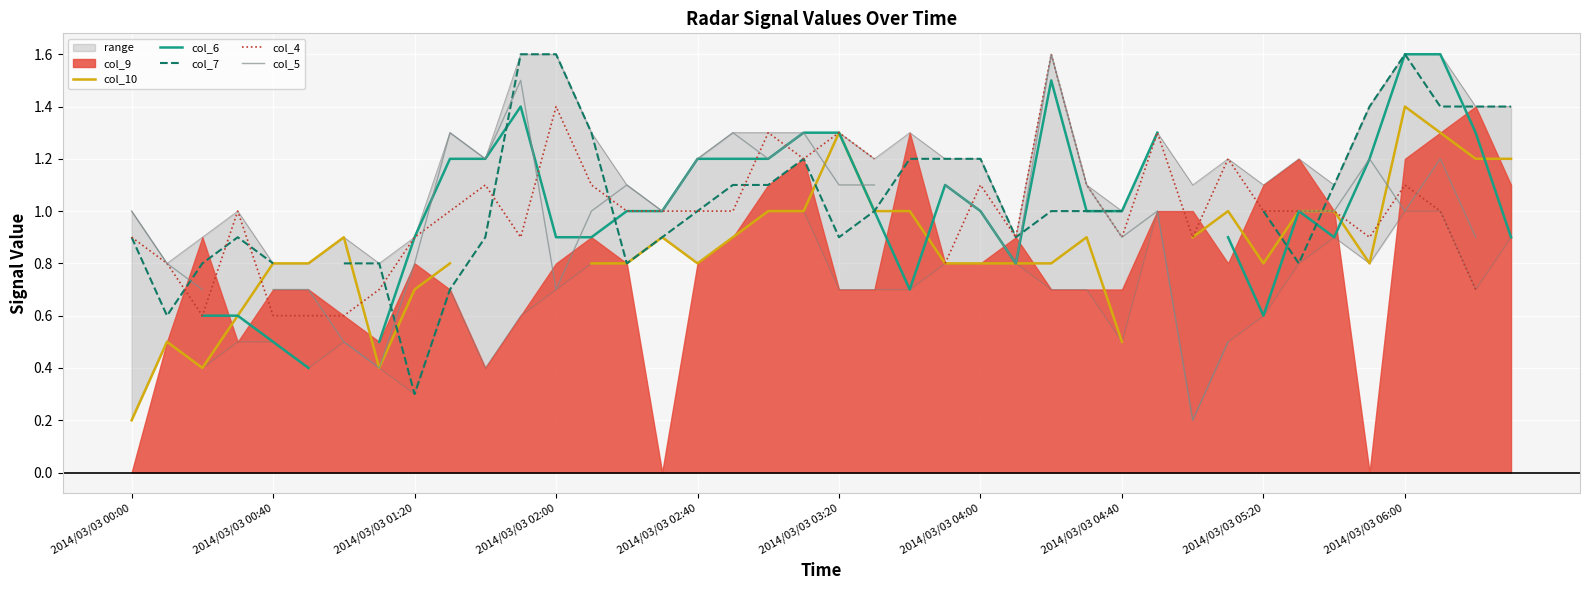

What is the difference between the col_4 values at 13 and 26?

0.5